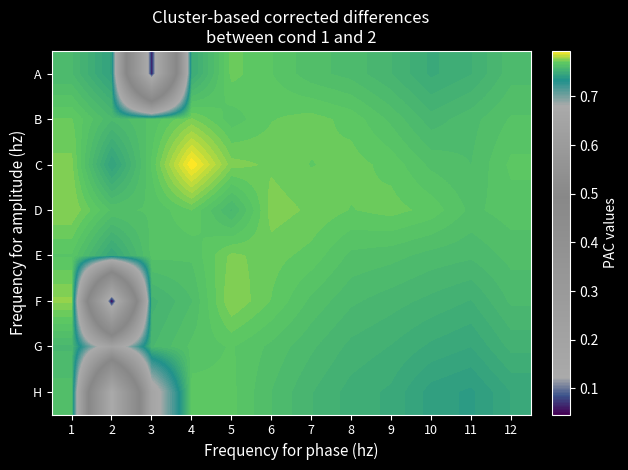

Reading left to right, list all the values displayed in this chart.

A: 1=0.8	2=0.7	3=0.1	4=0.7	5=0.8	6=0.8	7=0.8	8=0.8	9=0.8	10=0.7	11=0.8	12=0.8
B: 1=0.8	2=0.8	3=0.8	4=0.8	5=0.8	6=0.8	7=0.8	8=0.8	9=0.8	10=0.8	11=0.8	12=0.8
C: 1=0.8	2=0.7	3=0.8	4=0.8	5=0.8	6=0.8	7=0.8	8=0.8	9=0.8	10=0.8	11=0.8	12=0.8
D: 1=0.8	2=0.8	3=0.8	4=0.8	5=0.8	6=0.8	7=0.8	8=0.8	9=0.8	10=0.8	11=0.8	12=0.8
E: 1=0.8	2=0.7	3=0.8	4=0.8	5=0.8	6=0.8	7=0.8	8=0.8	9=0.8	10=0.8	11=0.8	12=0.8
F: 1=0.8	2=0.0	3=0.8	4=0.8	5=0.8	6=0.8	7=0.8	8=0.8	9=0.8	10=0.8	11=0.8	12=0.8
G: 1=0.8	2=0.6	3=0.8	4=0.8	5=0.8	6=0.8	7=0.8	8=0.8	9=0.8	10=0.7	11=0.7	12=0.8
H: 1=0.8	2=0.1	3=0.7	4=0.8	5=0.8	6=0.8	7=0.8	8=0.8	9=0.7	10=0.7	11=0.7	12=0.7